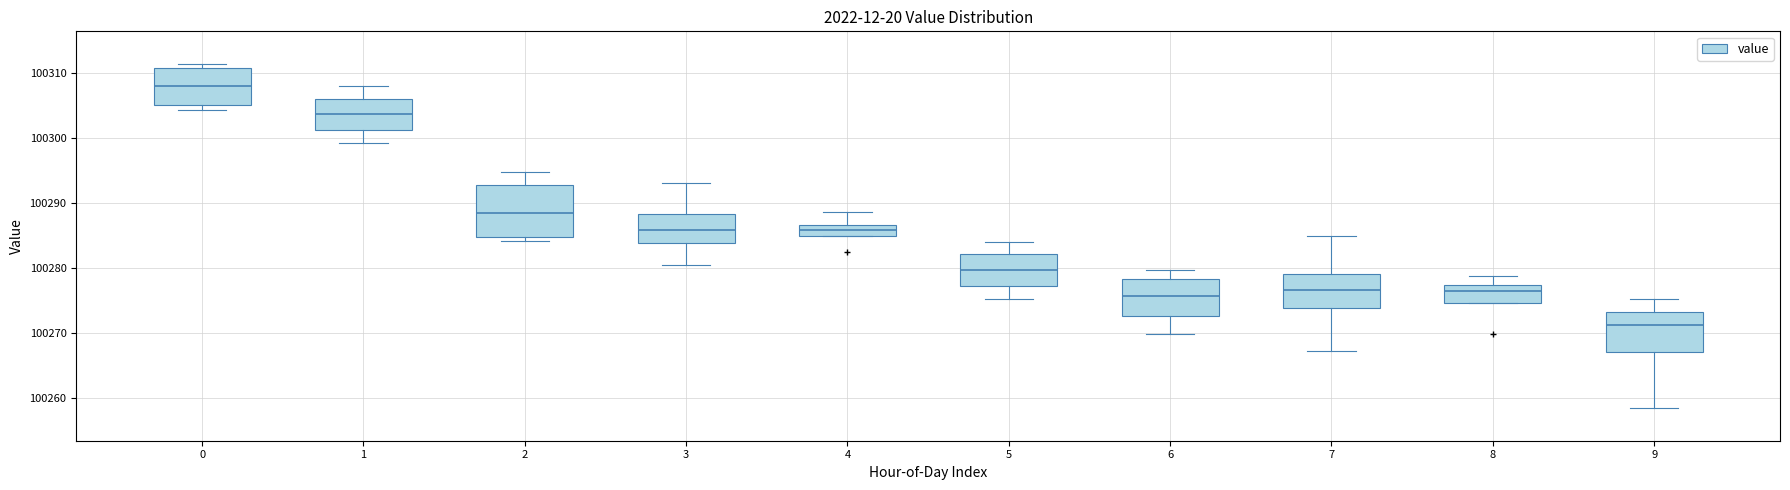

Comparing the boxes themselves (not the whiskers), which one is the tallest?

2